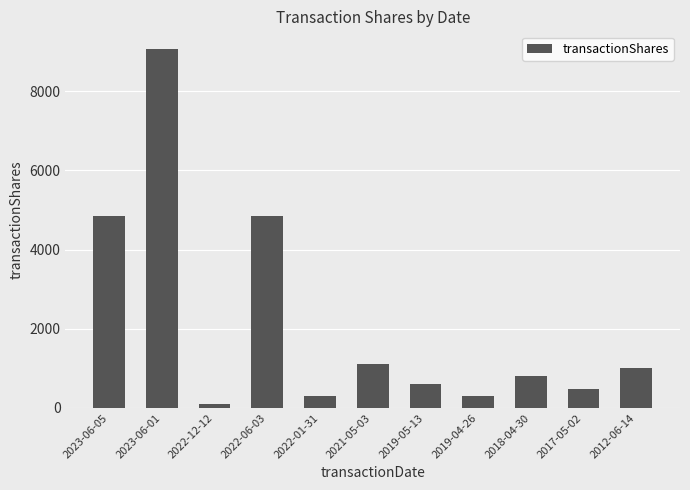

Which label corresponds to the largest value in the chart?

2023-06-01